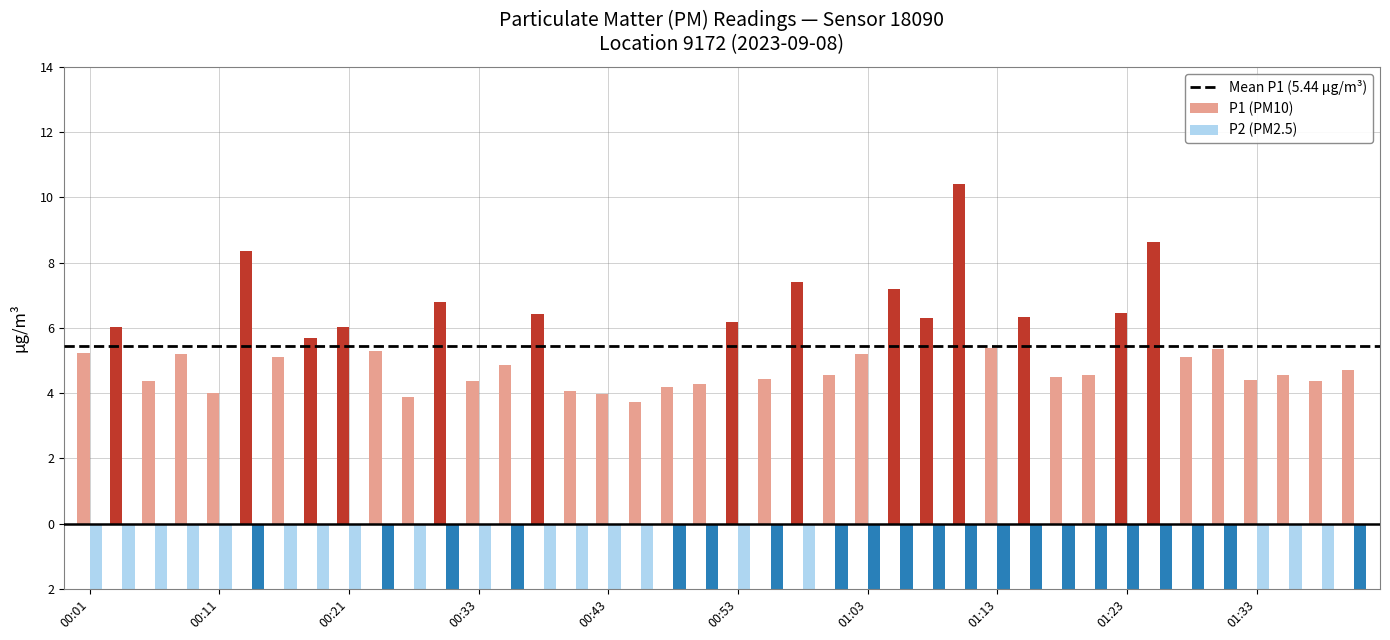

What is the sum of all P1 values?

218.0